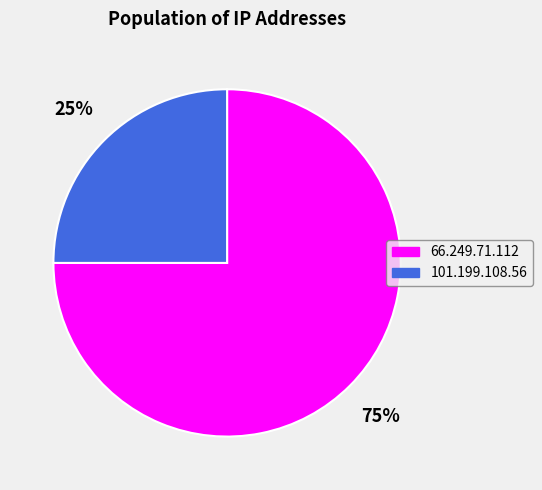

What percentage is the 101.199.108.56 slice, to the nearest percent?

25%